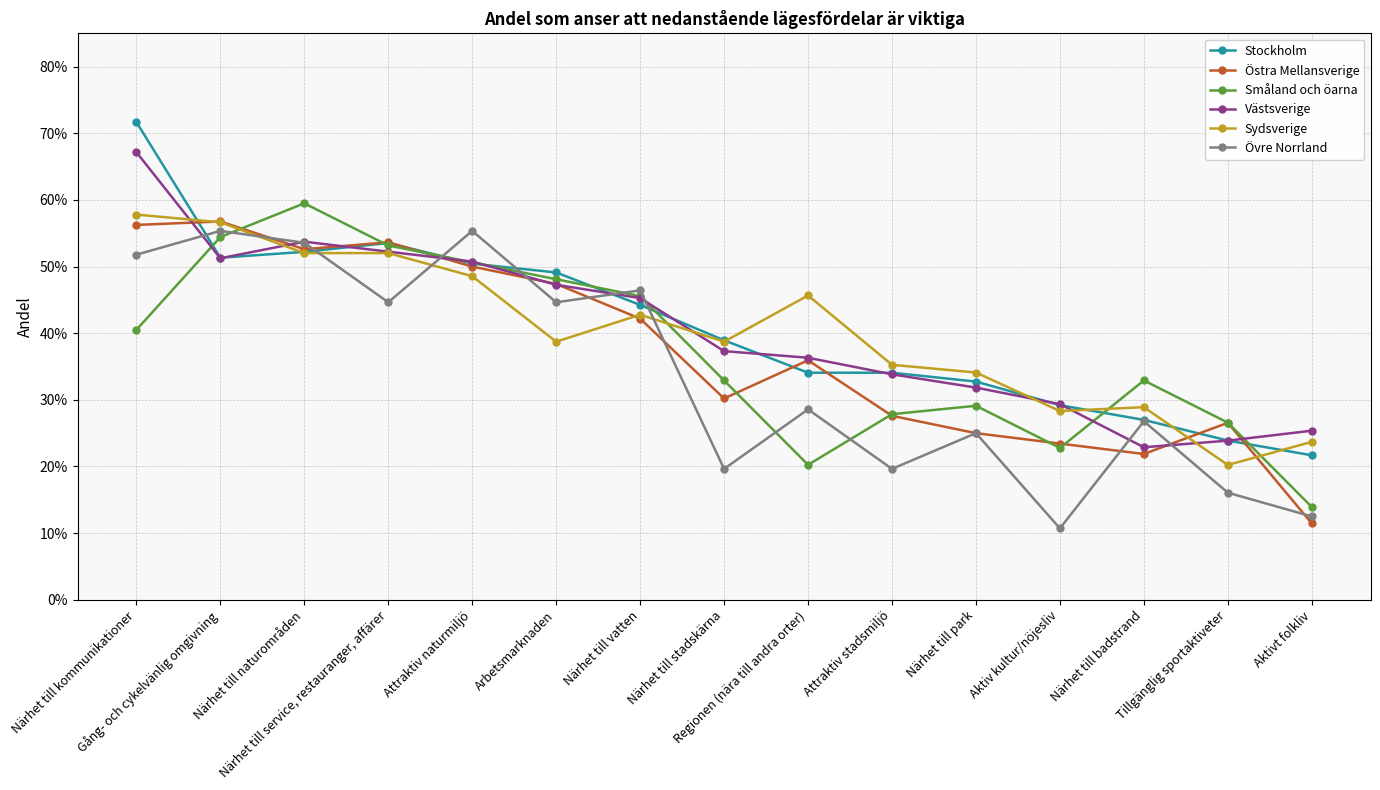

What is the label of the 10th point from the left?

Attraktiv stadsmiljö